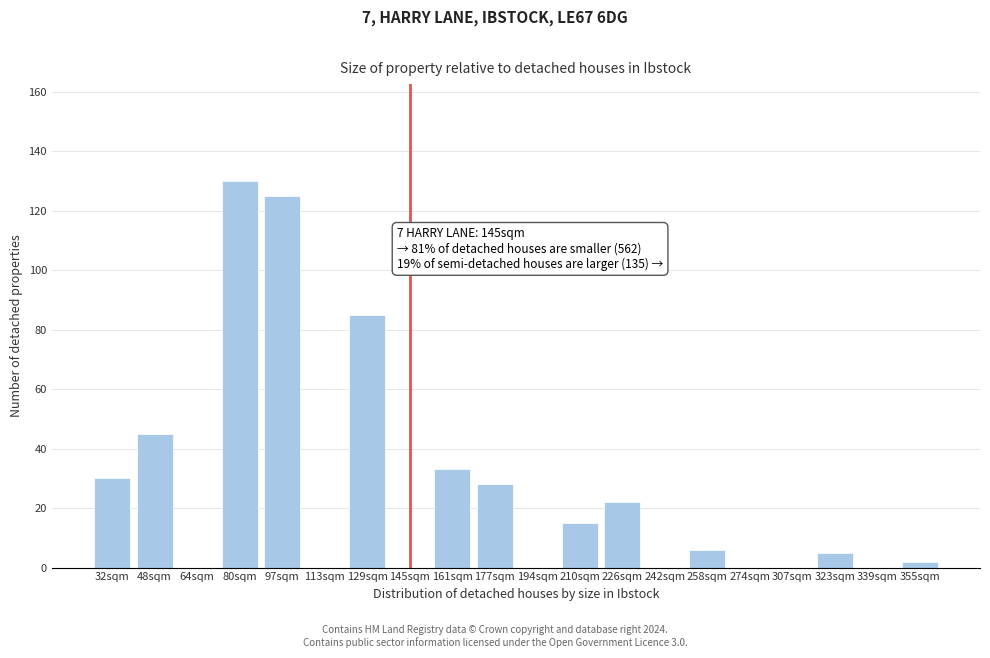

Reading left to right, extract all data points from this chart.

32sqm=30	48sqm=45	64sqm=0	80sqm=130	97sqm=125	113sqm=0	129sqm=85	145sqm=0	161sqm=33	177sqm=28	194sqm=0	210sqm=15	226sqm=22	242sqm=0	258sqm=6	274sqm=0	307sqm=0	323sqm=5	339sqm=0	355sqm=2